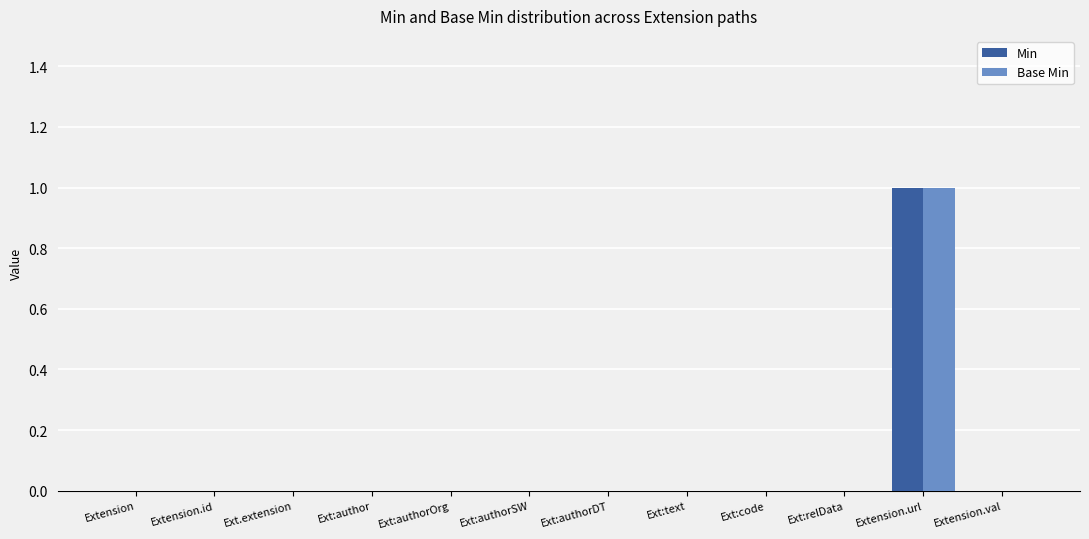

What is the sum of all Base Min values?

1